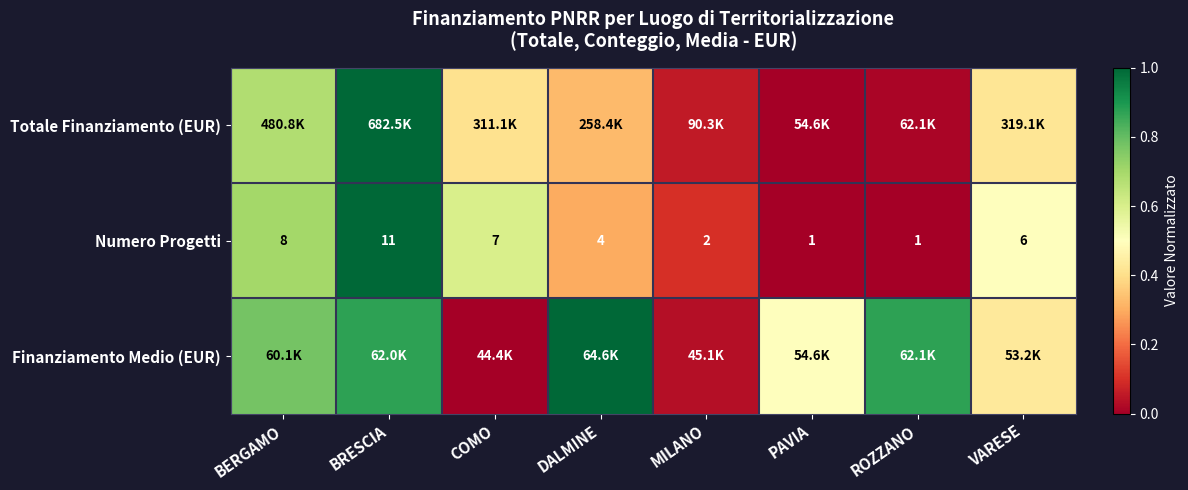

Which category has the highest value in the Numero Progetti series?

BRESCIA